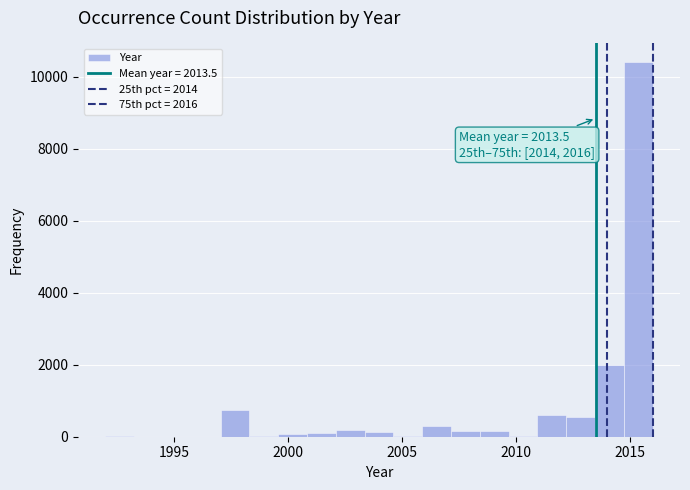

Read against the x-axis, roughly where is the centre of the tallest bar?

2015.5